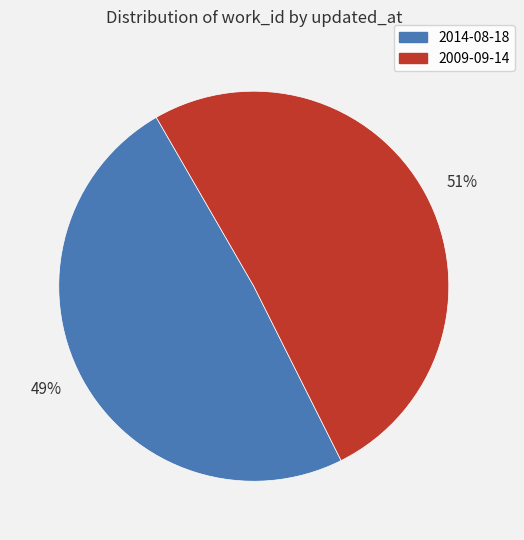

Which category accounts for the majority?

51%